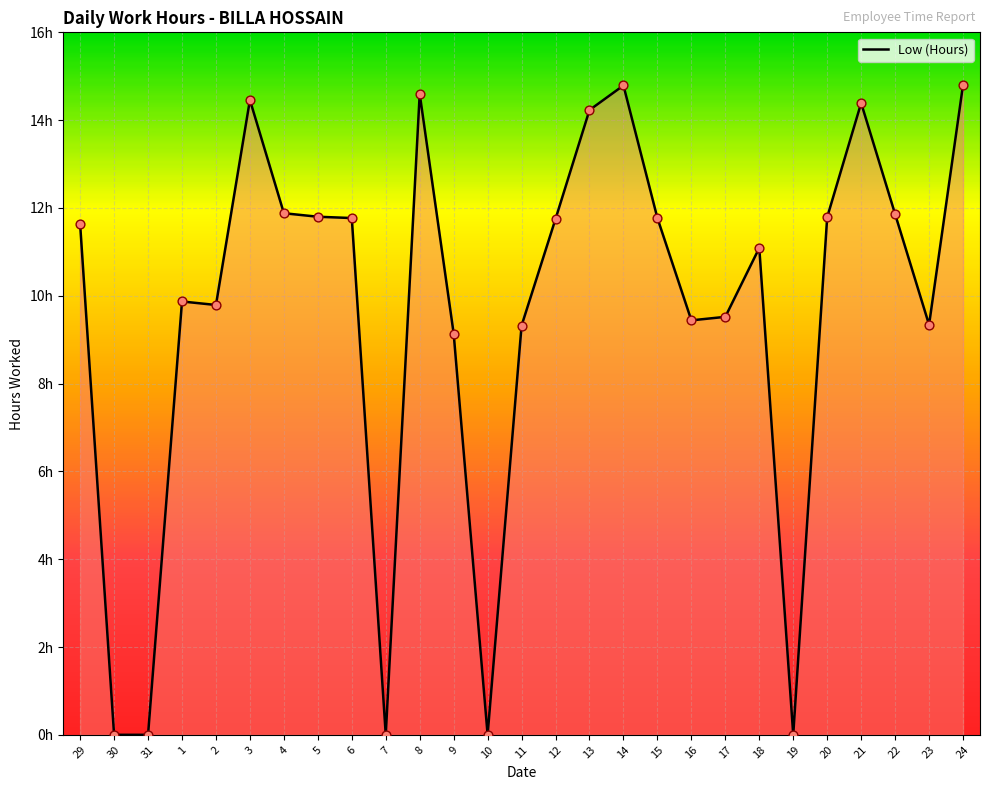

Which has a higher value, 16 or 6?

6